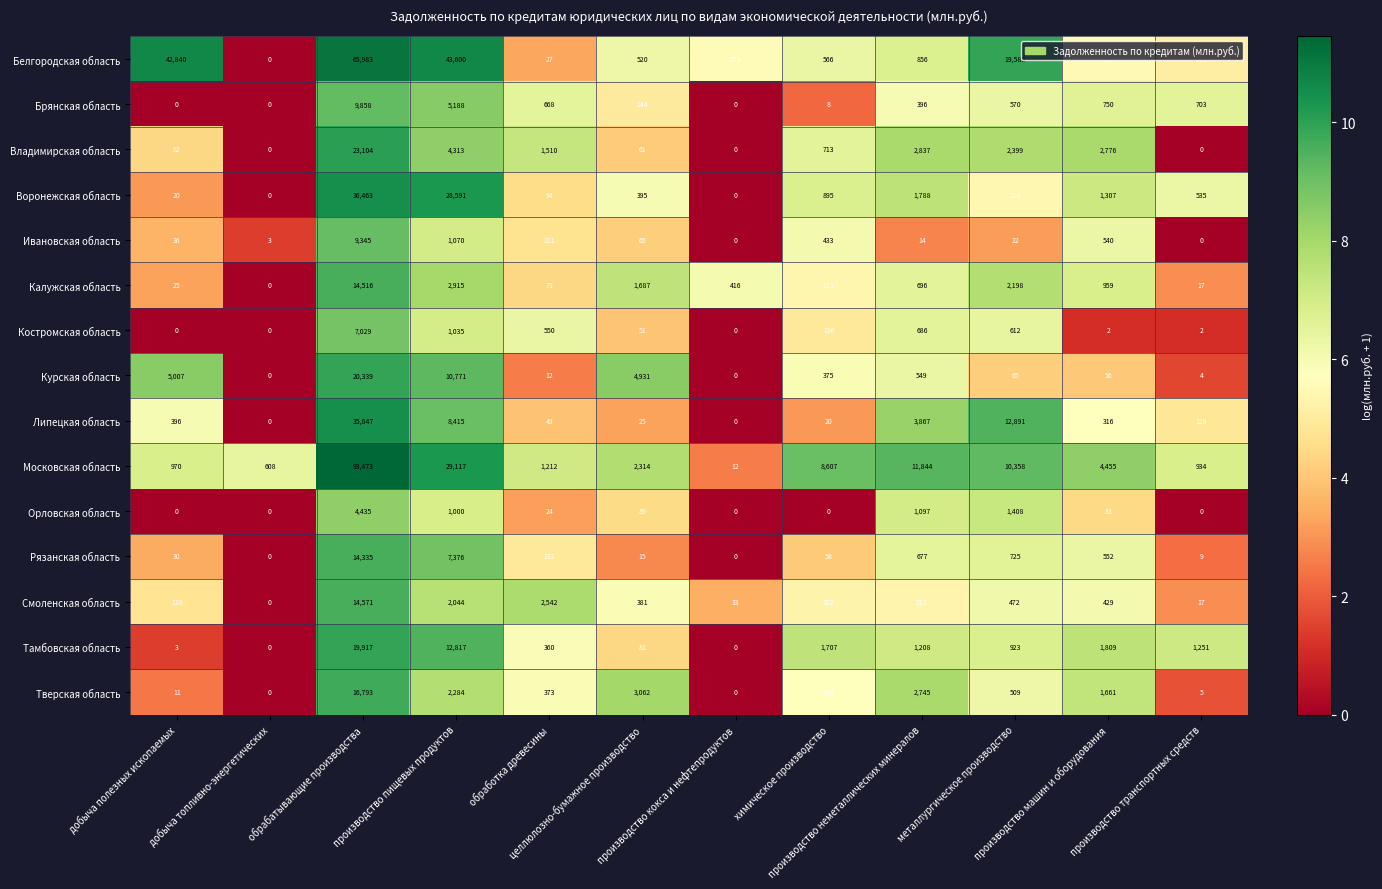

What is the total value across all series at производство кокса и нефтепродуктов?

734